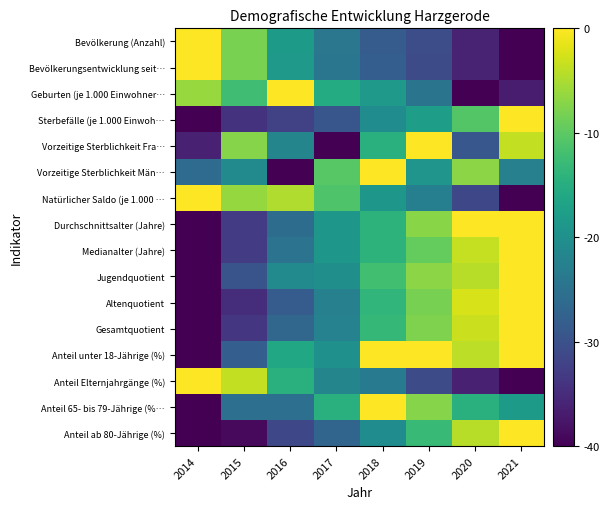

At which category is the sum across all series the highest?

2019